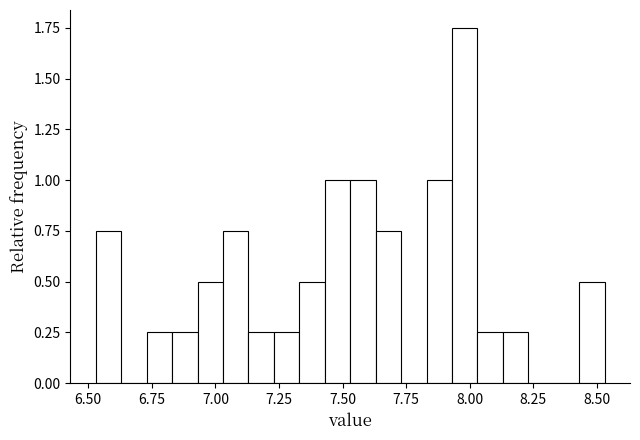

Around what value on the x-axis is the tallest bar? Give the approximate position of its centre, as read against the axis.

8.00